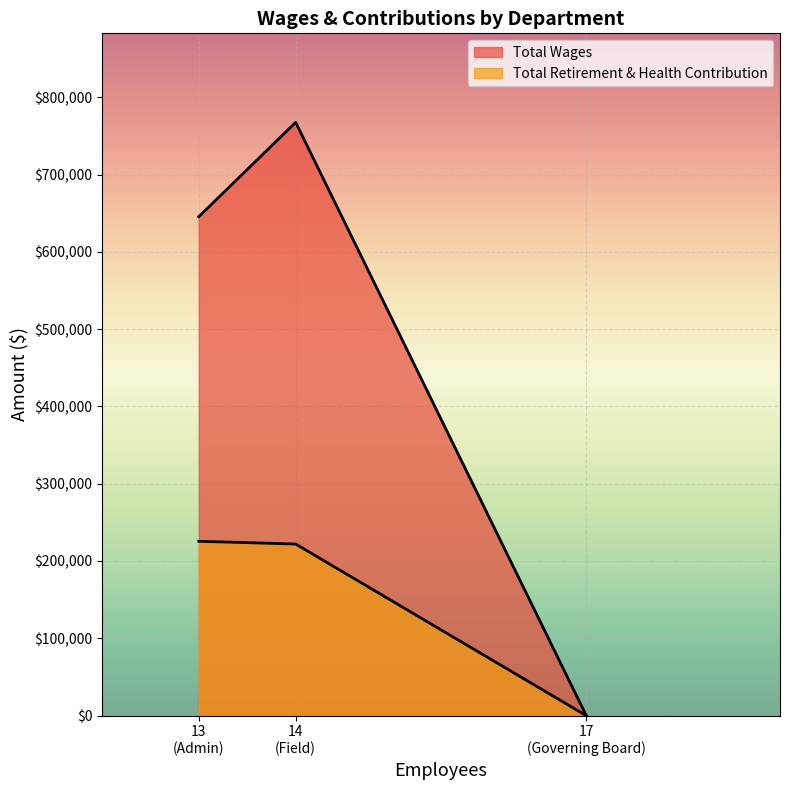

Count the number of categories in the chart.

3